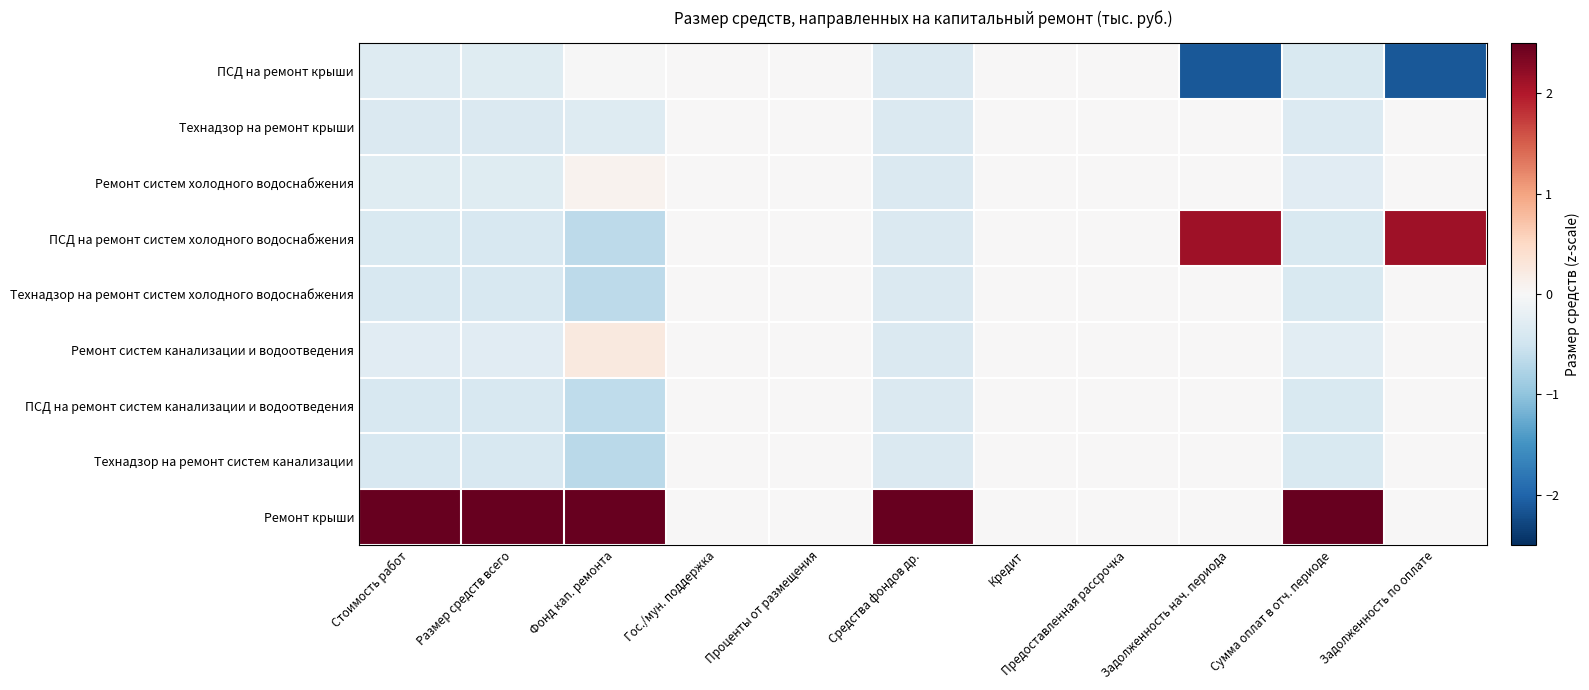

Reading left to right, list all the values displayed in this chart.

ПСД на ремонт крыши: Стоимость работ=-0.3	Размер средств всего=-0.3	Фонд кап. ремонта=-0.0	Гос./мун. поддержка=0.0	Проценты от размещения=0.0	Средства фондов др.=-0.4	Кредит=0.0	Предоставленная рассрочка=0.0	Задолженность нач. периода=-2.1	Сумма оплат в отч. периоде=-0.4	Задолженность по оплате=-2.1
Технадзор на ремонт крыши: Стоимость работ=-0.4	Размер средств всего=-0.4	Фонд кап. ремонта=-0.3	Гос./мун. поддержка=0.0	Проценты от размещения=0.0	Средства фондов др.=-0.4	Кредит=0.0	Предоставленная рассрочка=0.0	Задолженность нач. периода=0.0	Сумма оплат в отч. периоде=-0.3	Задолженность по оплате=0.0
Ремонт систем холодного водоснабжения: Стоимость работ=-0.3	Размер средств всего=-0.3	Фонд кап. ремонта=0.1	Гос./мун. поддержка=0.0	Проценты от размещения=0.0	Средства фондов др.=-0.4	Кредит=0.0	Предоставленная рассрочка=0.0	Задолженность нач. периода=0.0	Сумма оплат в отч. периоде=-0.3	Задолженность по оплате=0.0
ПСД на ремонт систем холодного водоснабжения: Стоимость работ=-0.4	Размер средств всего=-0.4	Фонд кап. ремонта=-0.7	Гос./мун. поддержка=0.0	Проценты от размещения=0.0	Средства фондов др.=-0.4	Кредит=0.0	Предоставленная рассрочка=0.0	Задолженность нач. периода=2.1	Сумма оплат в отч. периоде=-0.4	Задолженность по оплате=2.1
Технадзор на ремонт систем холодного водоснабжения: Стоимость работ=-0.4	Размер средств всего=-0.4	Фонд кап. ремонта=-0.7	Гос./мун. поддержка=0.0	Проценты от размещения=0.0	Средства фондов др.=-0.4	Кредит=0.0	Предоставленная рассрочка=0.0	Задолженность нач. периода=0.0	Сумма оплат в отч. периоде=-0.4	Задолженность по оплате=0.0
Ремонт систем канализации и водоотведения: Стоимость работ=-0.3	Размер средств всего=-0.3	Фонд кап. ремонта=0.2	Гос./мун. поддержка=0.0	Проценты от размещения=0.0	Средства фондов др.=-0.4	Кредит=0.0	Предоставленная рассрочка=0.0	Задолженность нач. периода=0.0	Сумма оплат в отч. периоде=-0.3	Задолженность по оплате=0.0
ПСД на ремонт систем канализации и водоотведения: Стоимость работ=-0.4	Размер средств всего=-0.4	Фонд кап. ремонта=-0.6	Гос./мун. поддержка=0.0	Проценты от размещения=0.0	Средства фондов др.=-0.4	Кредит=0.0	Предоставленная рассрочка=0.0	Задолженность нач. периода=0.0	Сумма оплат в отч. периоде=-0.4	Задолженность по оплате=0.0
Технадзор на ремонт систем канализации: Стоимость работ=-0.4	Размер средств всего=-0.4	Фонд кап. ремонта=-0.7	Гос./мун. поддержка=0.0	Проценты от размещения=0.0	Средства фондов др.=-0.4	Кредит=0.0	Предоставленная рассрочка=0.0	Задолженность нач. периода=0.0	Сумма оплат в отч. периоде=-0.4	Задолженность по оплате=0.0
Ремонт крыши: Стоимость работ=2.8	Размер средств всего=2.8	Фонд кап. ремонта=2.7	Гос./мун. поддержка=0.0	Проценты от размещения=0.0	Средства фондов др.=2.8	Кредит=0.0	Предоставленная рассрочка=0.0	Задолженность нач. периода=0.0	Сумма оплат в отч. периоде=2.8	Задолженность по оплате=0.0